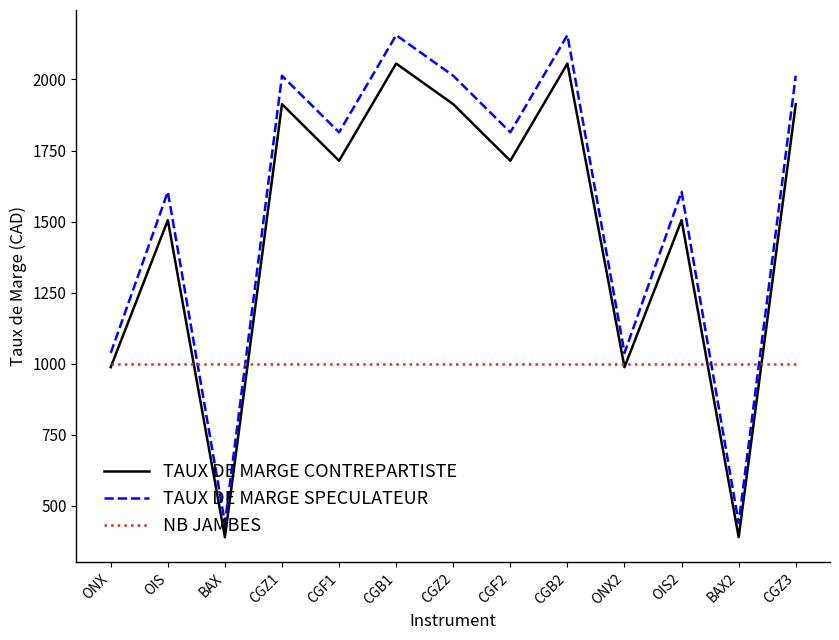

What is the difference between the highest and lowest values at OIS2?

605